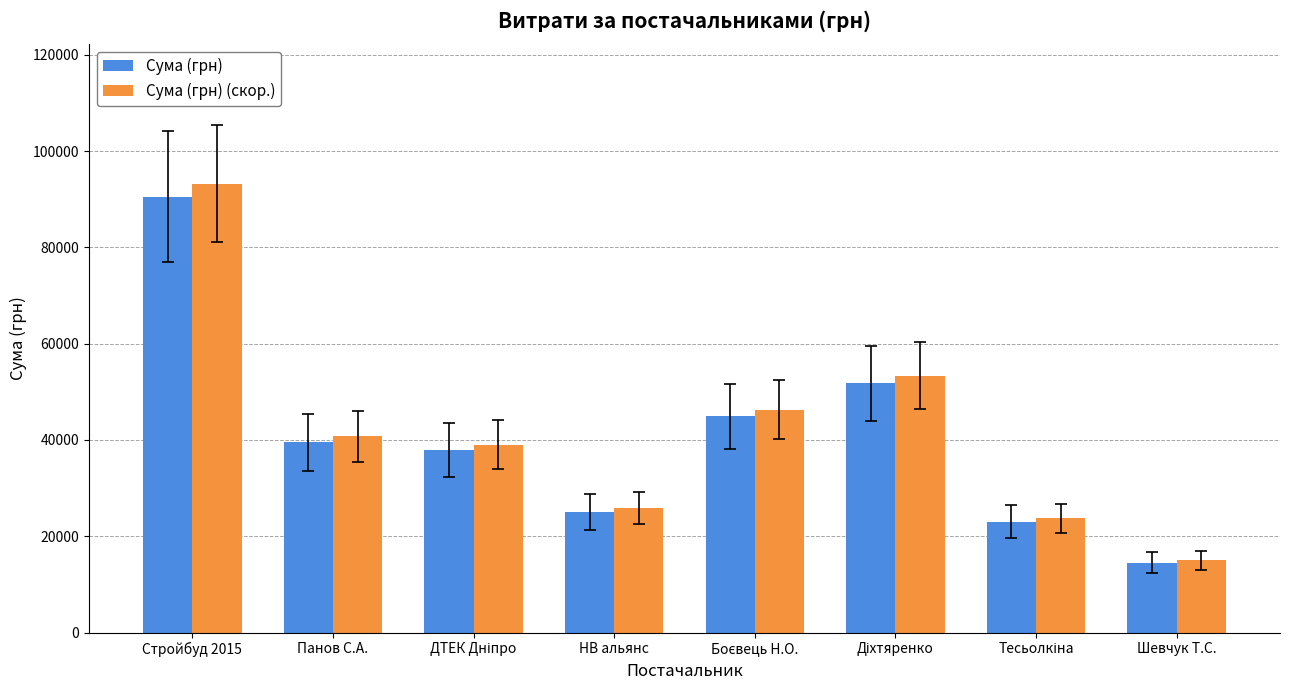

Which series has the widest spread of values?

Сума (грн) (скор.)